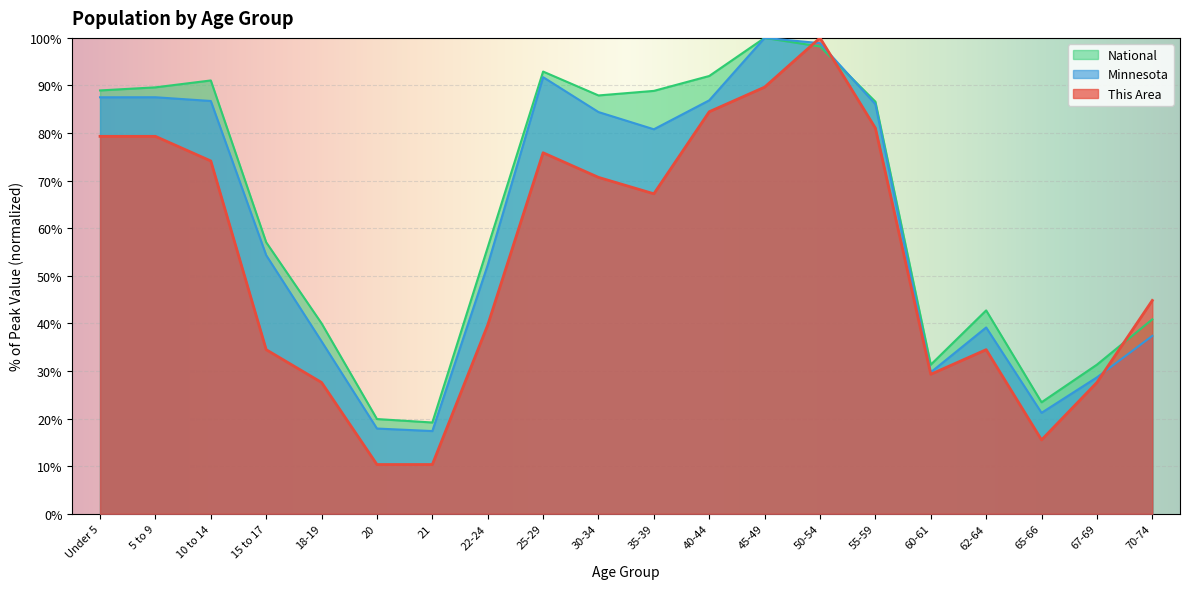

How many interior local valleys does the National series have?

4